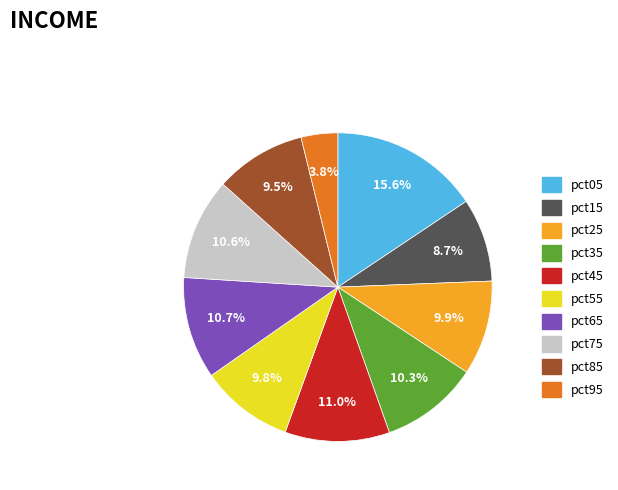

How many segments does this pie chart have?

10